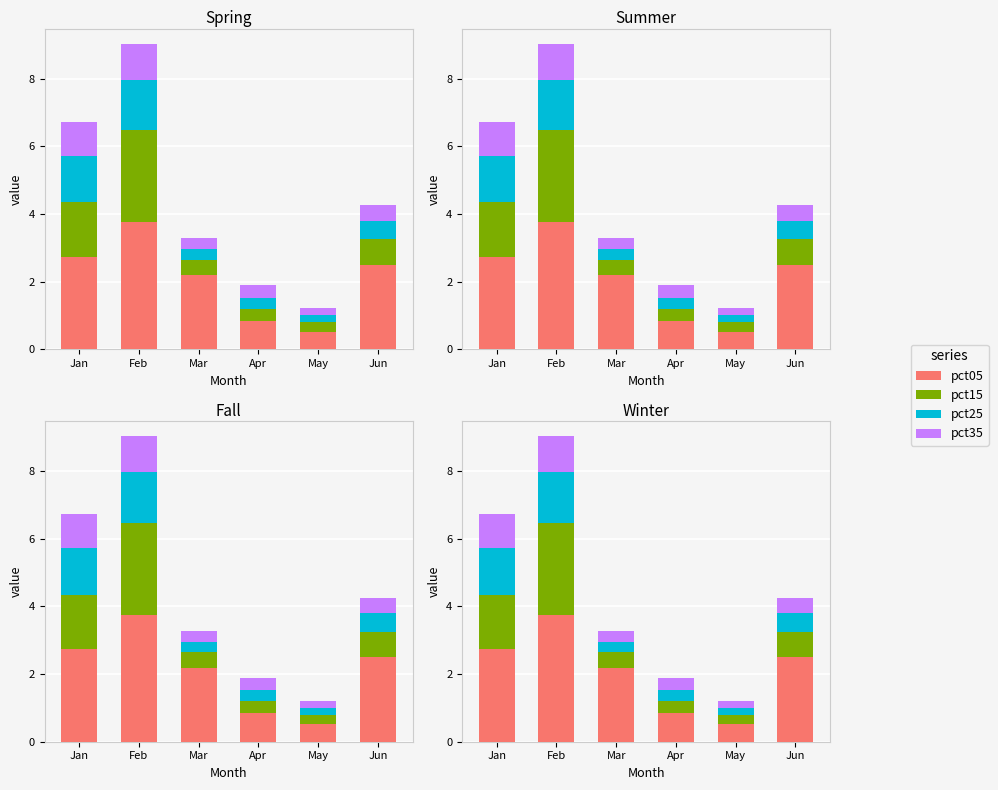

What is the total value across all series at Jan?

6.7